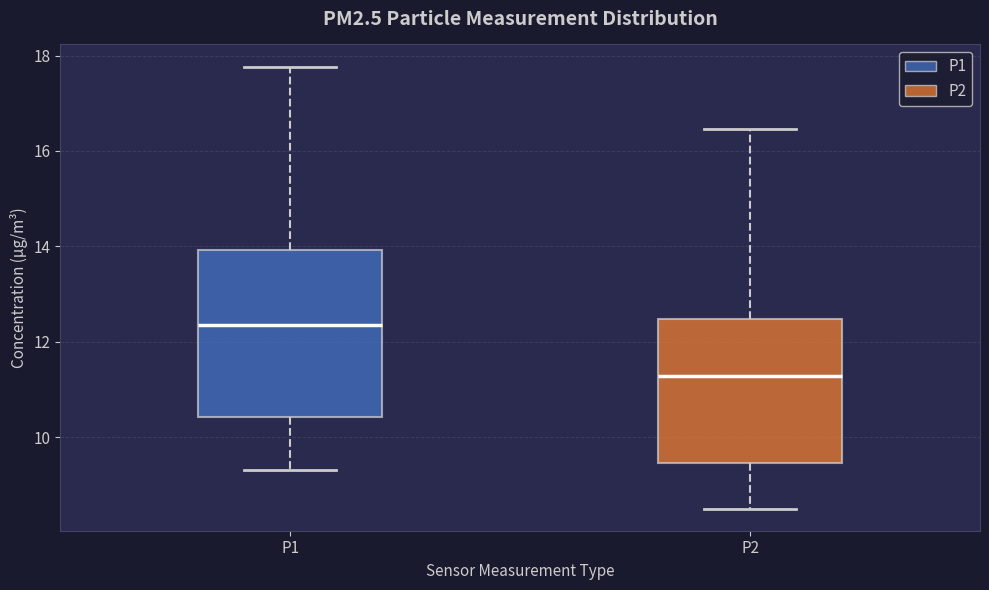

Reading left to right, transcribe this box plot: for each box, give where its median line is, the range the box spans, and where its two whiskers end, as read against the y-axis. The values are not printed on the chart, so give them approximately, as read against the axis.

P1: median 12.4, box 10.4 to 14.0, whiskers 9.4 to 17.8
P2: median 11.2, box 9.4 to 12.4, whiskers 8.6 to 16.4